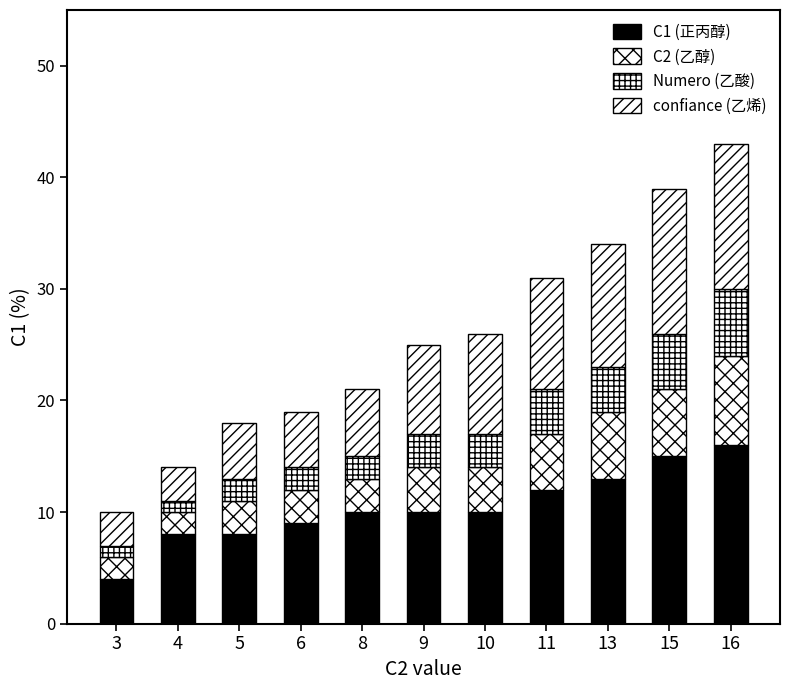

List the series in order of their peak value, highest first.

C1 (正丙醇), confiance (乙烯), C2 (乙醇), Numero (乙酸)